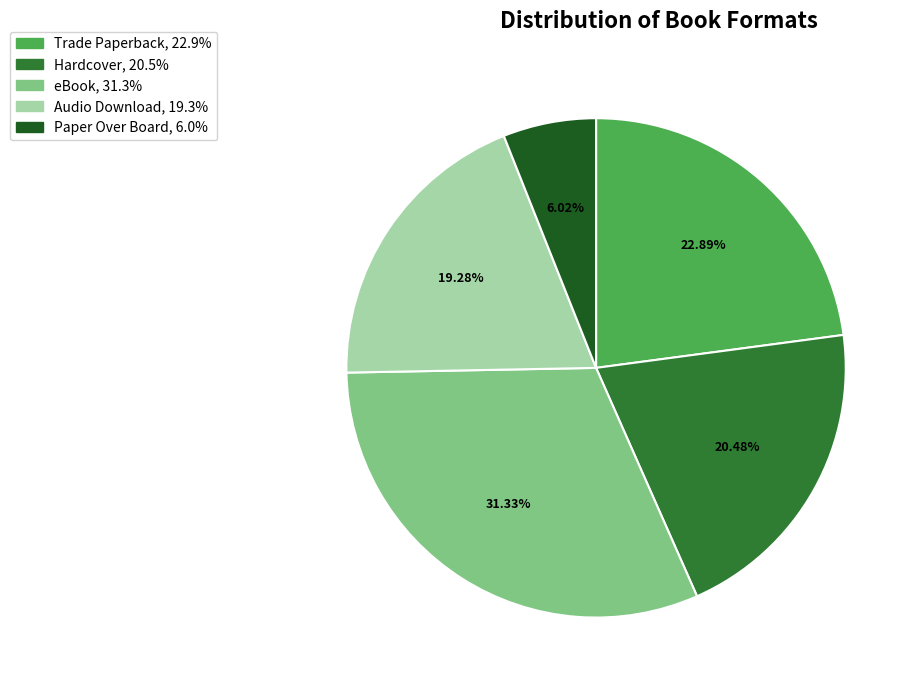

Approximately how many times larger is the value at Hardcover compared to Audio Download?

1.1